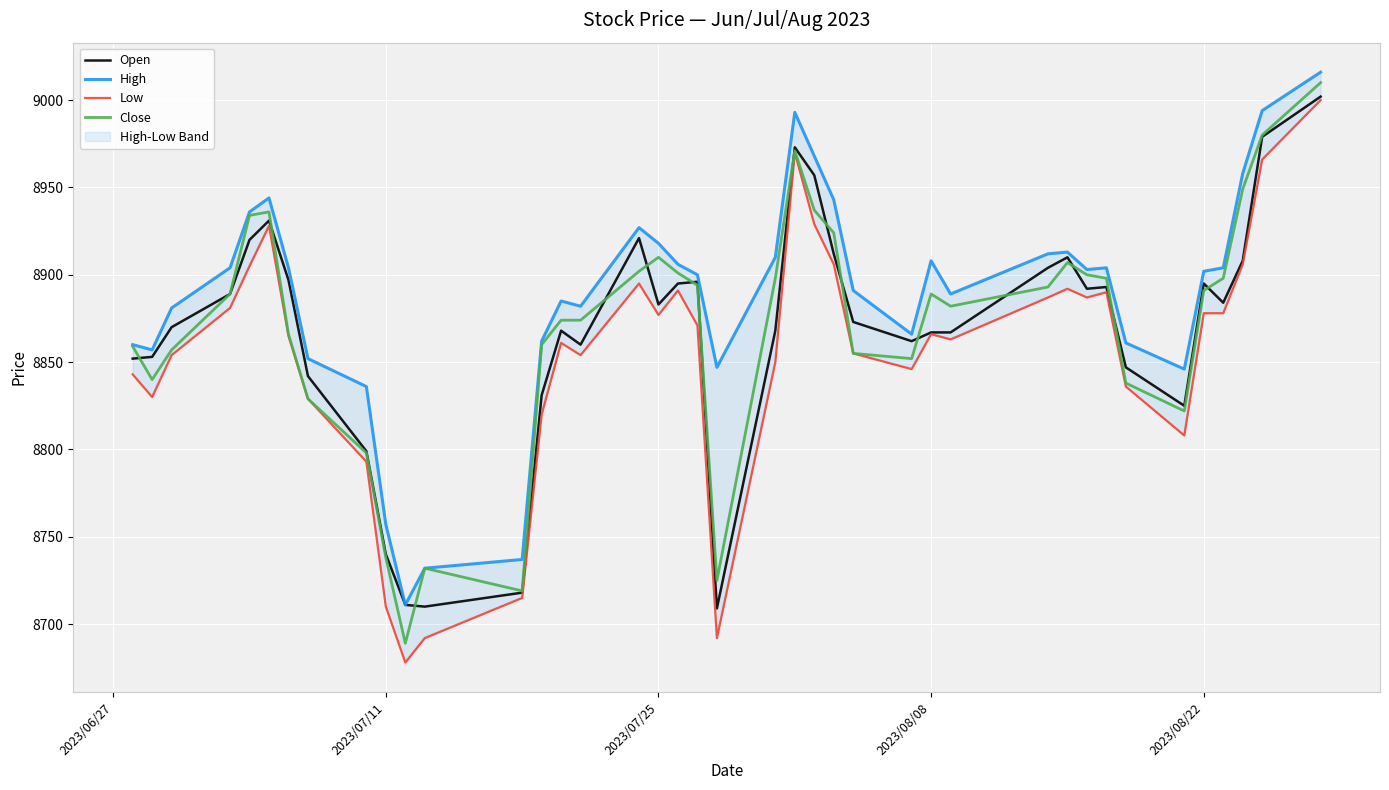

Is it true that Open equals 14168 at 2023/07/25?

False